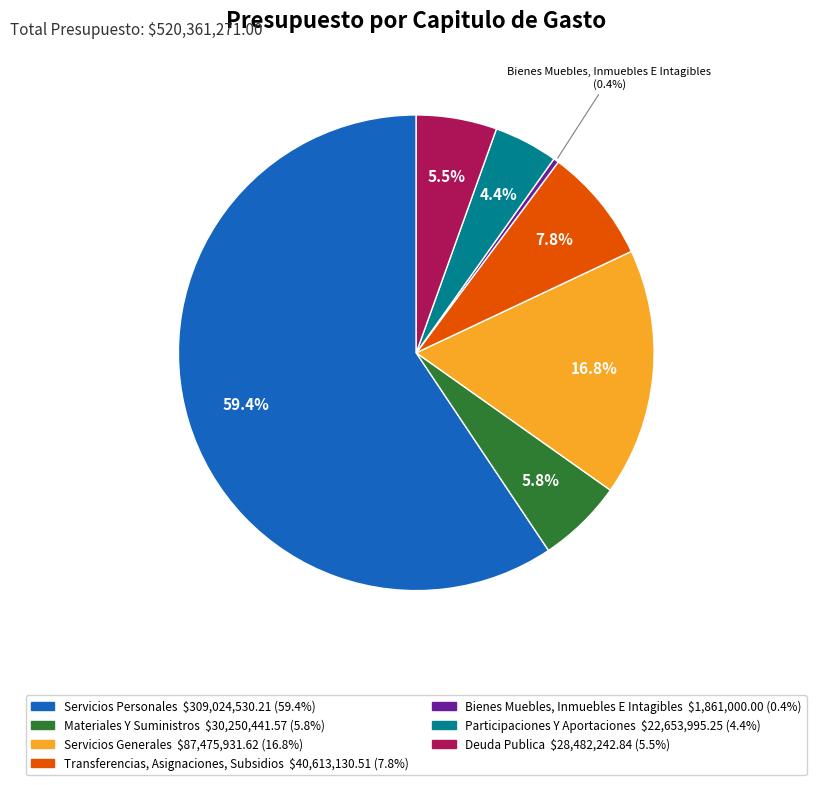

Which category has the smallest portion of the pie?

Bienes Muebles, Inmuebles E Intagibles